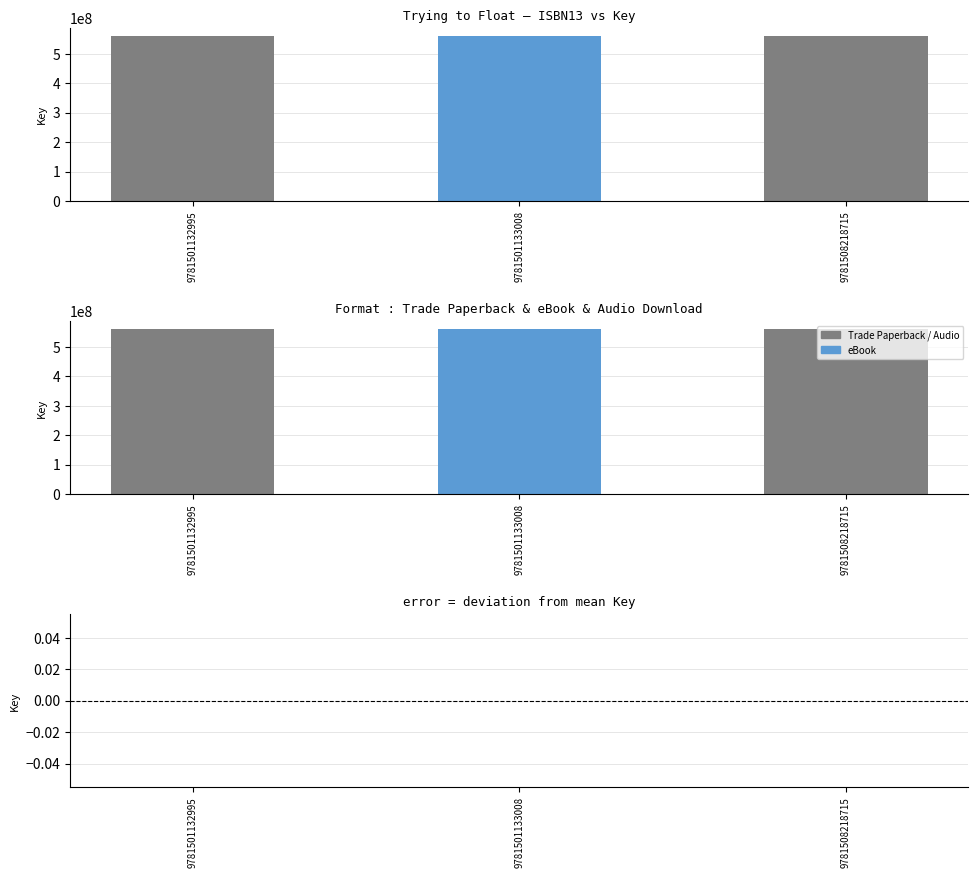

Rank the series by their maximum value, from lowest to highest.

Key - mean, Key